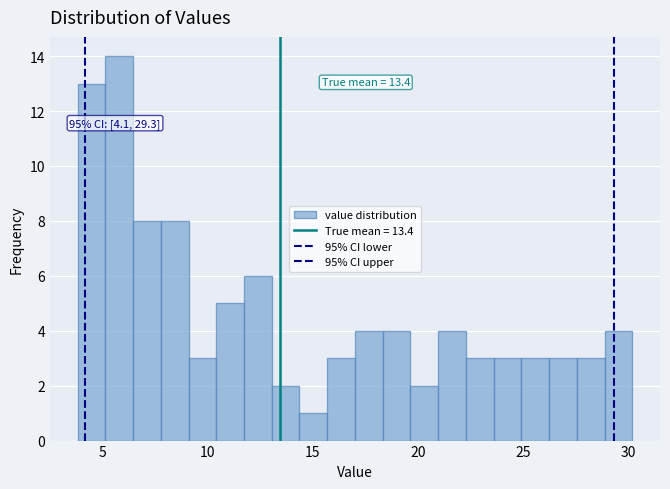

Read against the x-axis, roughly where is the centre of the tallest bar?

6.0